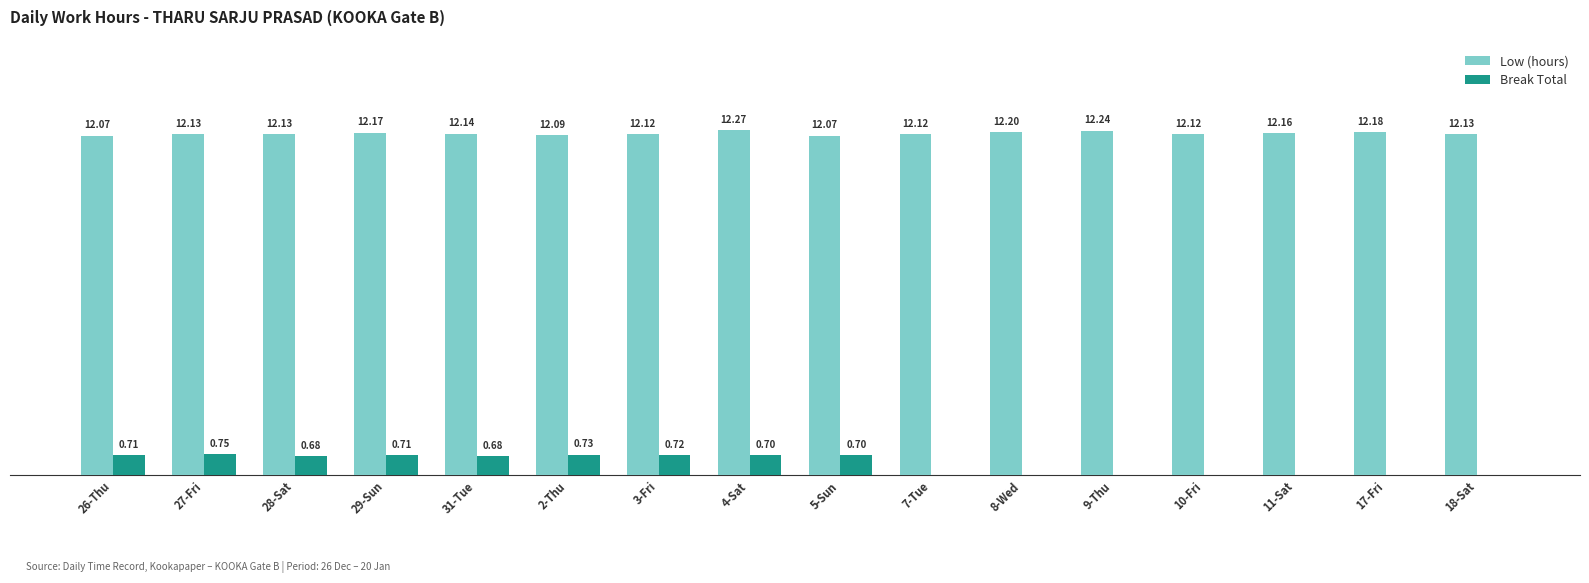

At which category is the sum across all series the highest?

4-Sat